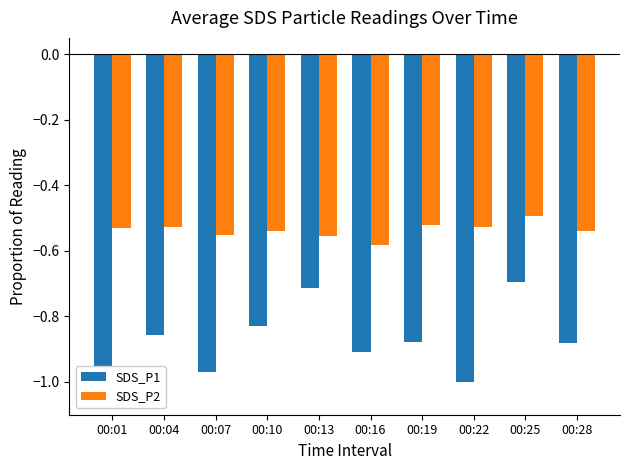

What are all the series names shown in the legend?

SDS_P1, SDS_P2